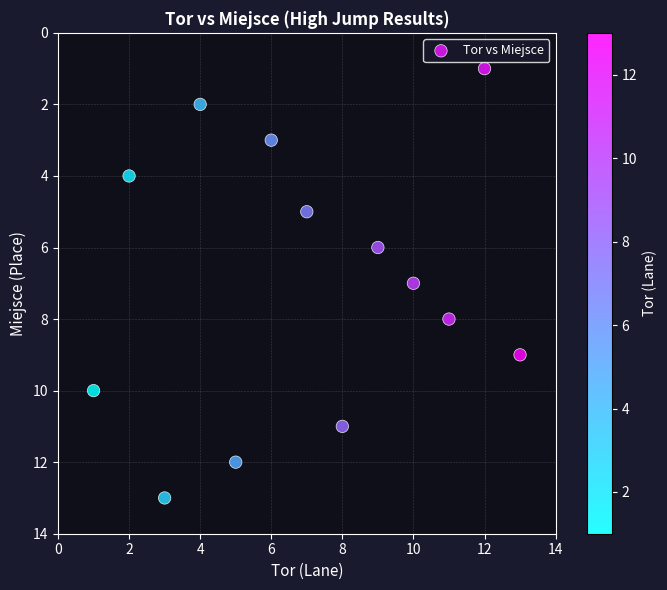

What is the range of Y values (max minus min)?

12